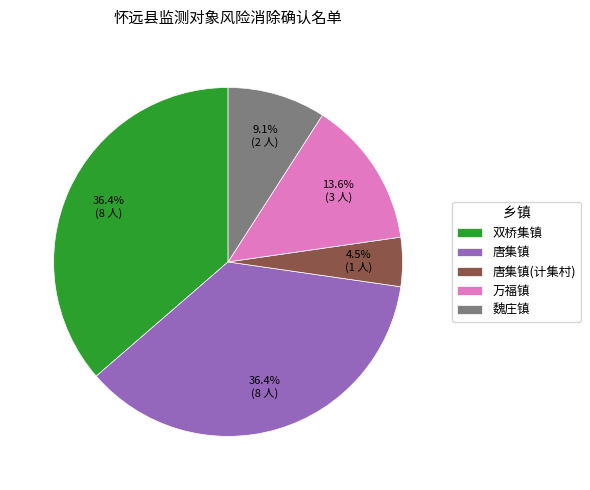

To the nearest percent, what is the difference between the 魏庄镇 and 唐集镇(计集村) slice percentages?

5%